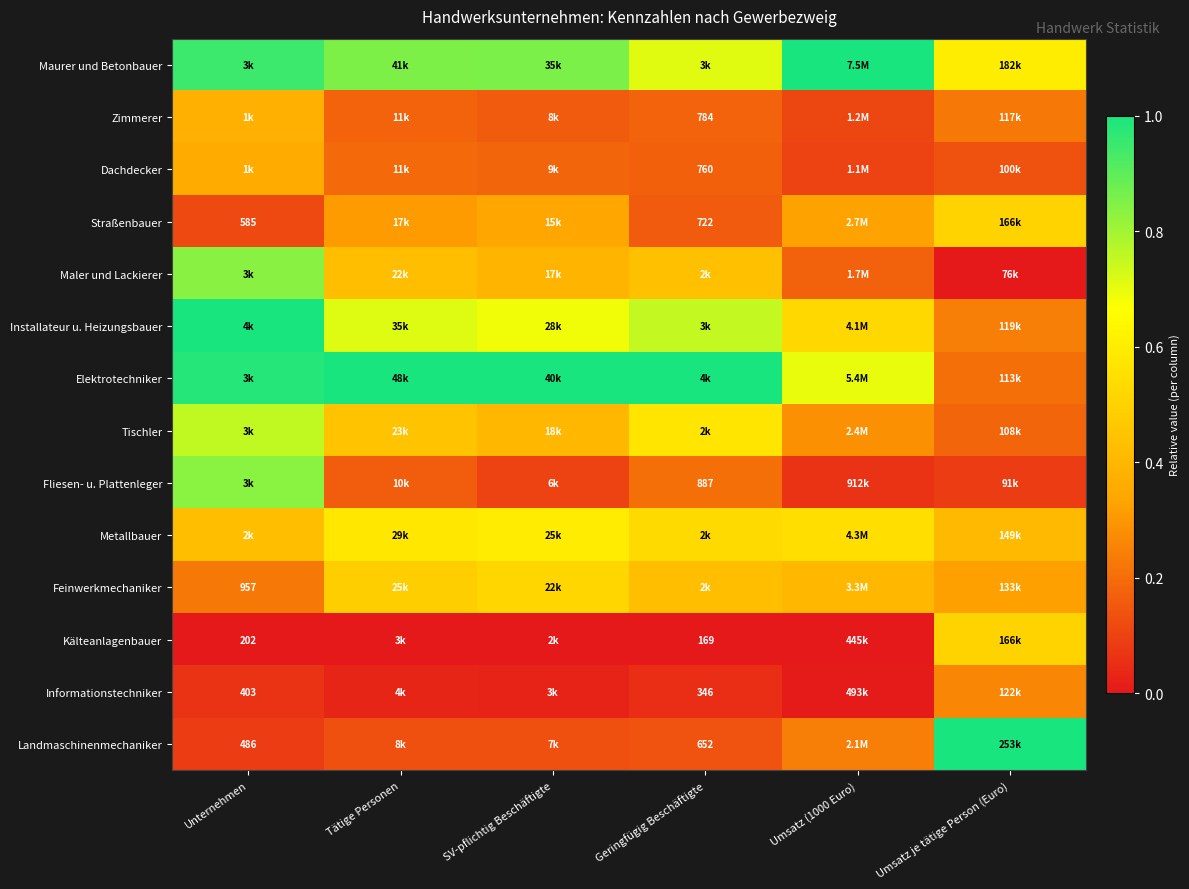

At which category does the chart reach its minimum across all series?

Umsatz je tätige Person (Euro)